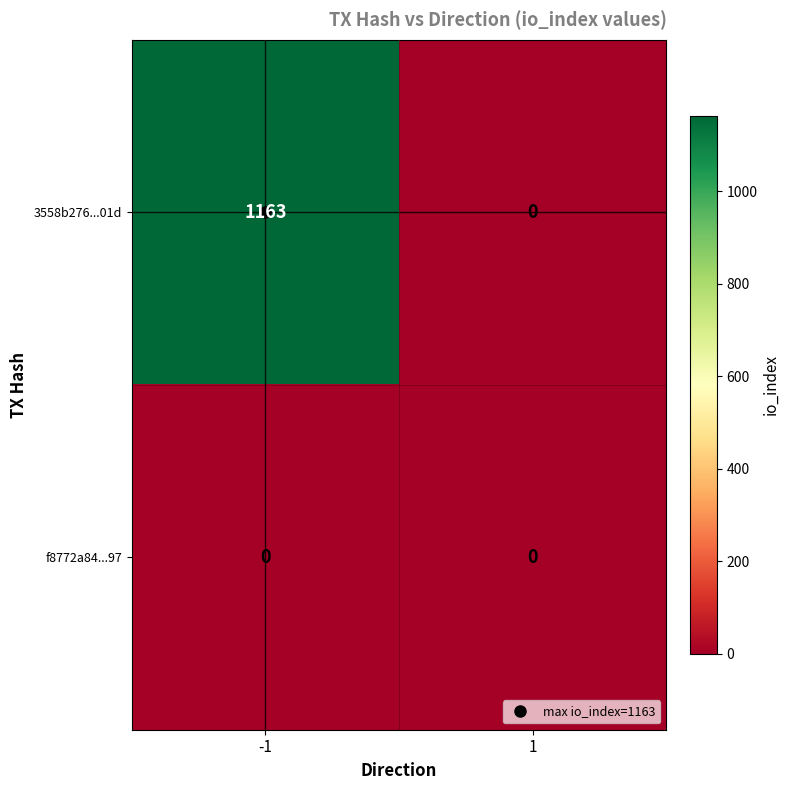

Which series has the largest range (max minus min)?

3558b276...01d